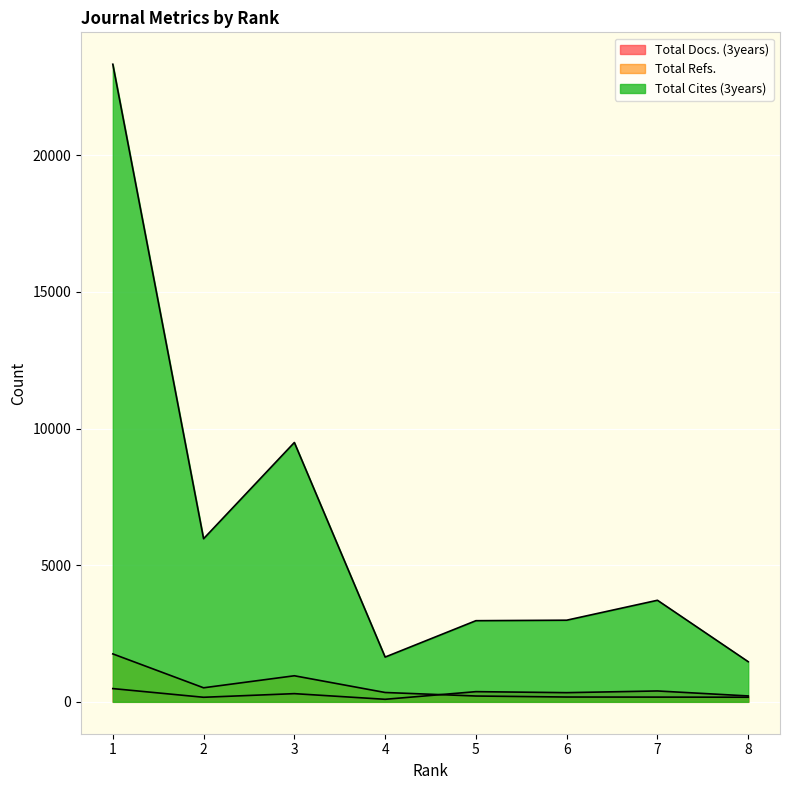

How many distinct data groups are displayed?

3